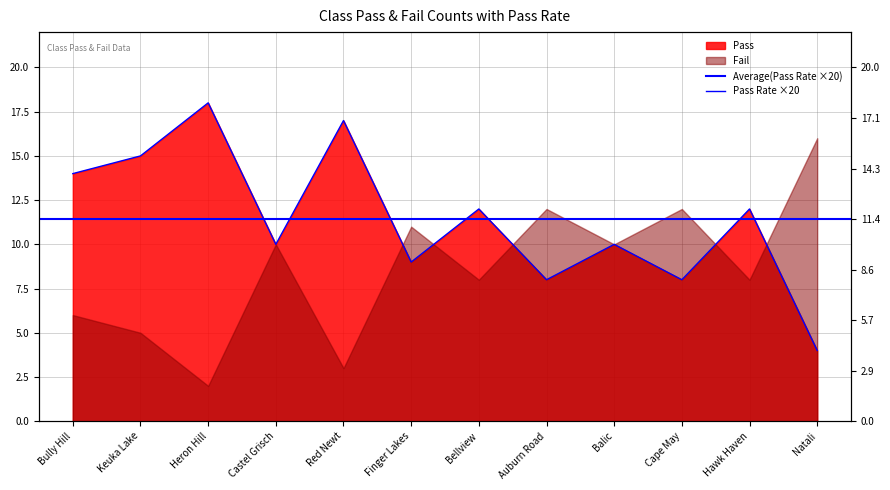

The chart shows a value of 17 at Red Newt. True or false?

True